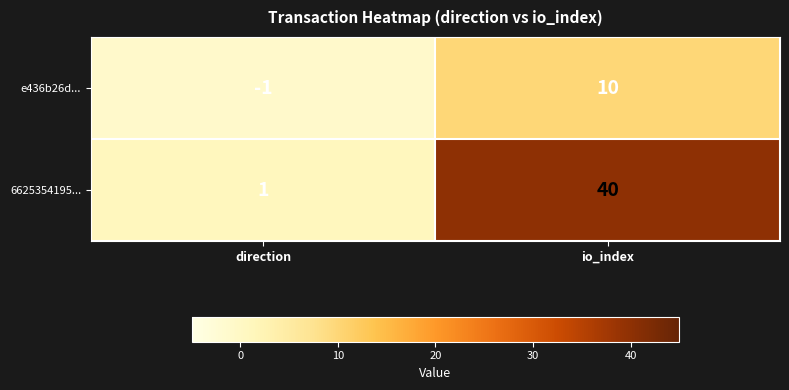

Which series changed the most between direction and io_index?

6625354195...